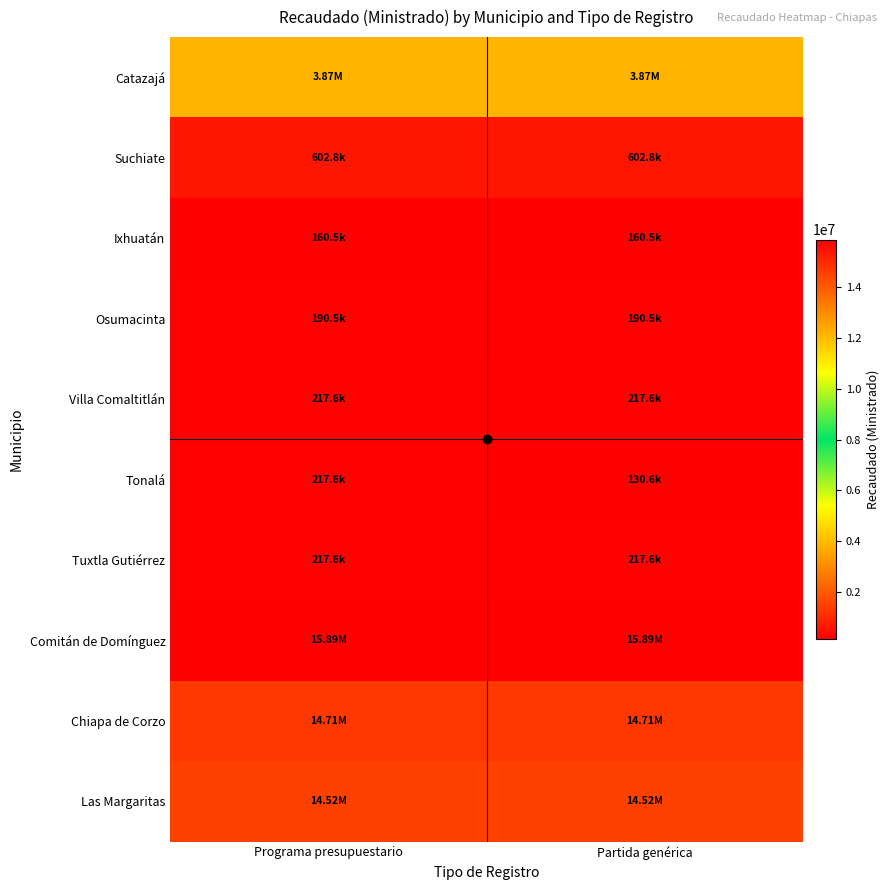

Reading left to right, extract all data points from this chart.

Catazajá: Programa presupuestario=3871256.1	Partida genérica=3871256.1
Suchiate: Programa presupuestario=602820.5	Partida genérica=602820.5
Ixhuatán: Programa presupuestario=160500.0	Partida genérica=160500.0
Osumacinta: Programa presupuestario=190460.0	Partida genérica=190460.0
Villa Comaltitlán: Programa presupuestario=217620.0	Partida genérica=217620.0
Tonalá: Programa presupuestario=217620.0	Partida genérica=130572.0
Tuxtla Gutiérrez: Programa presupuestario=217620.0	Partida genérica=217620.0
Comitán de Domínguez: Programa presupuestario=15887247.0	Partida genérica=15887247.0
Chiapa de Corzo: Programa presupuestario=14713443.0	Partida genérica=14713443.0
Las Margaritas: Programa presupuestario=14517012.0	Partida genérica=14517012.0